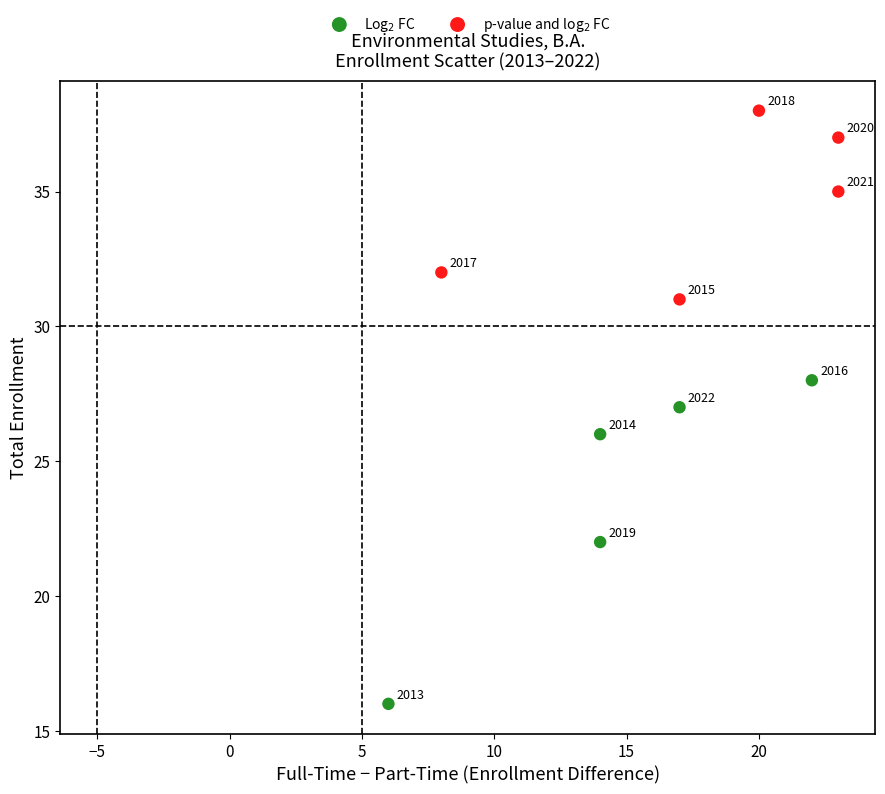

Which series reaches the minimum Y coordinate?

Log$_2$ FC